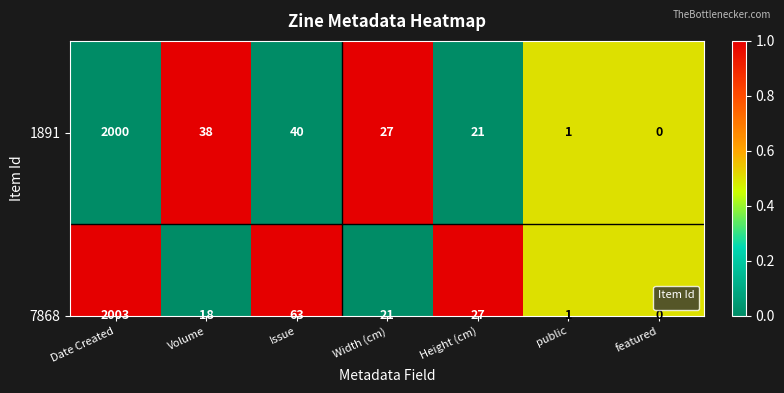

Which label corresponds to the smallest value in the chart?

Date Created